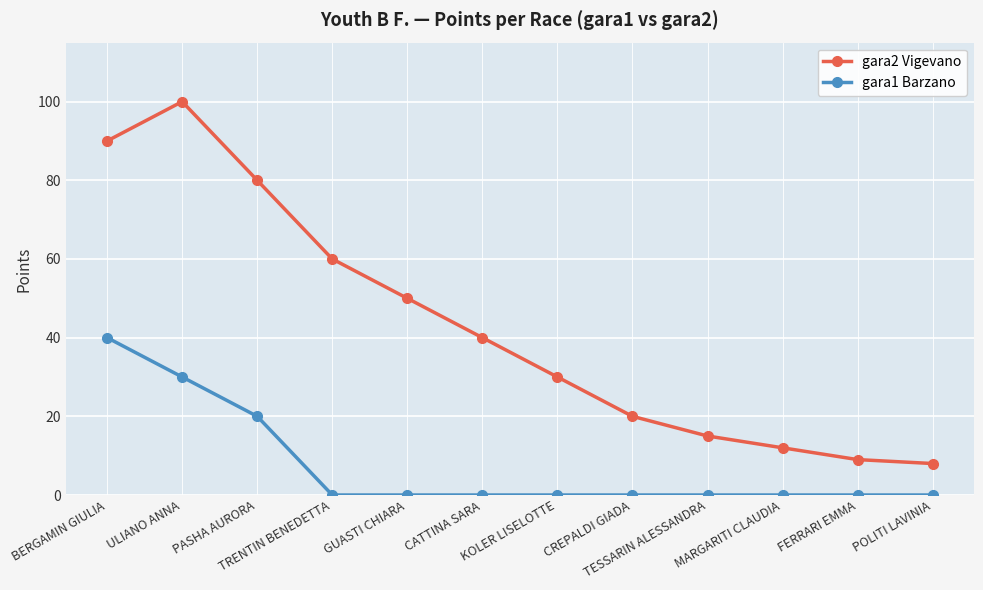

Reading left to right, extract all data points from this chart.

gara2 Vigevano: 90	100	80	60	50	40	30	20	15	12	9	8
gara1 Barzano: 40	30	20	0	0	0	0	0	0	0	0	0